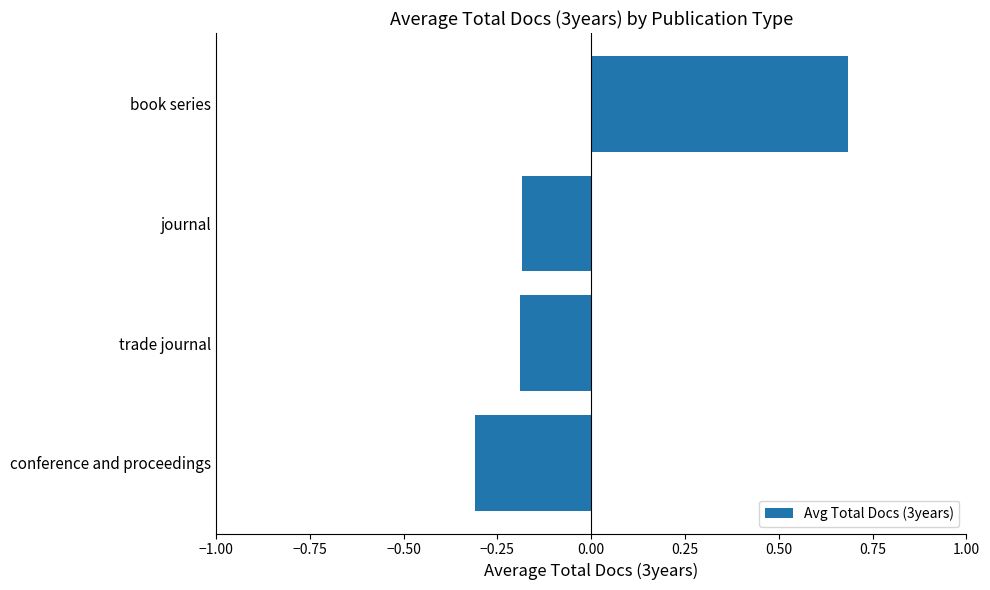

Between conference and proceedings and book series, which is larger?

book series